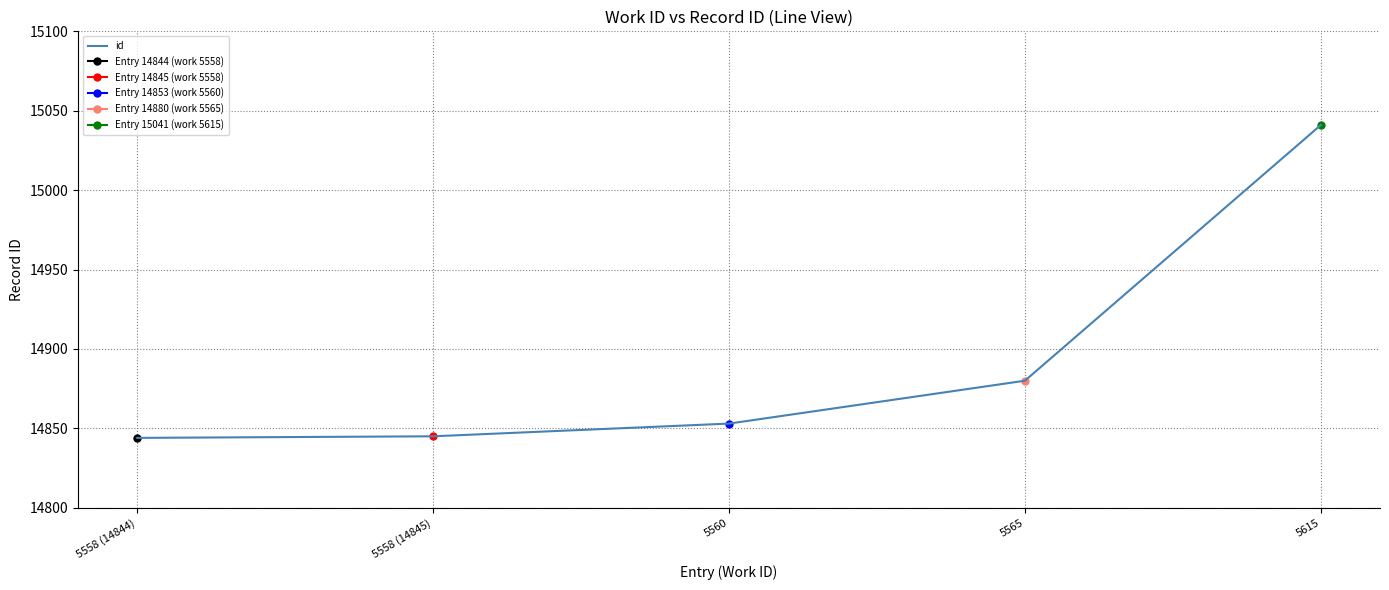

Reading right to left, what are all the values shown in this chart?

15041	14880	14853	14845	14844